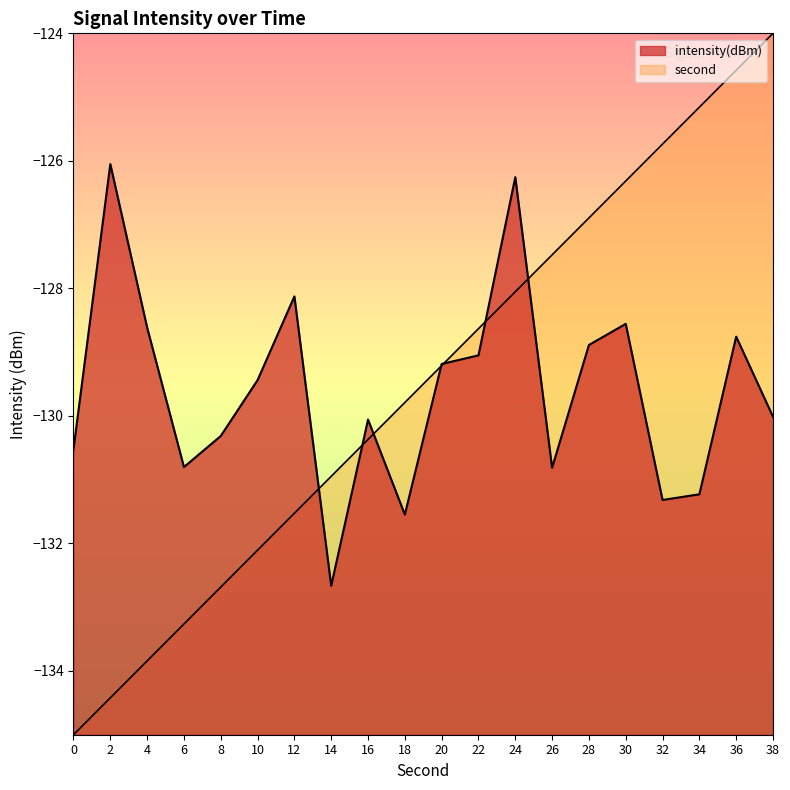

Where is second_norm nearest to the value -129?

20